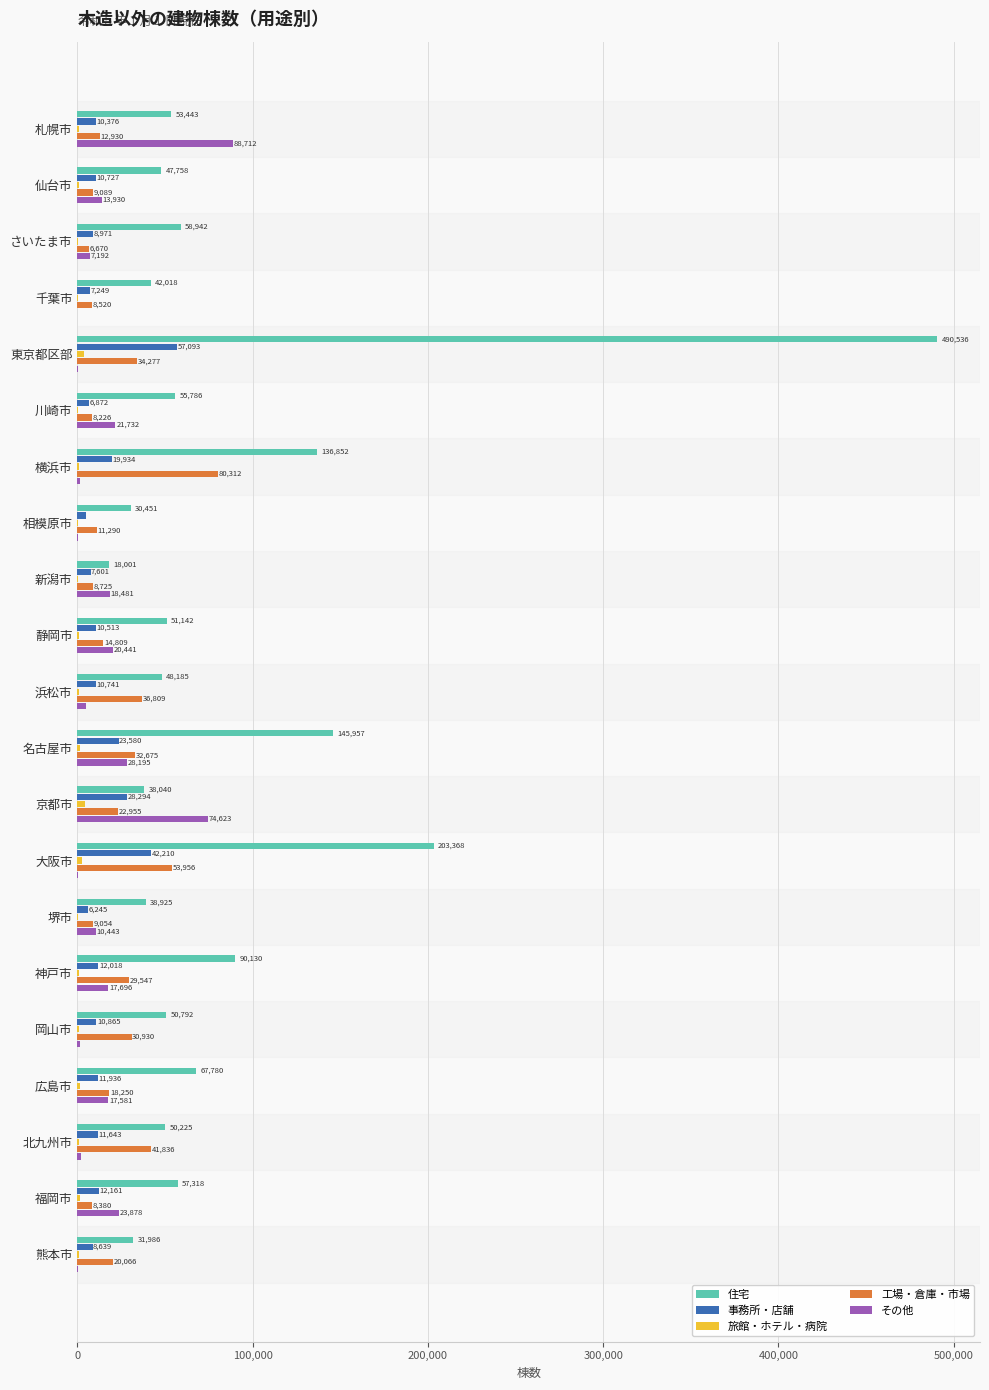

What is the sum of all その他 values?

354965